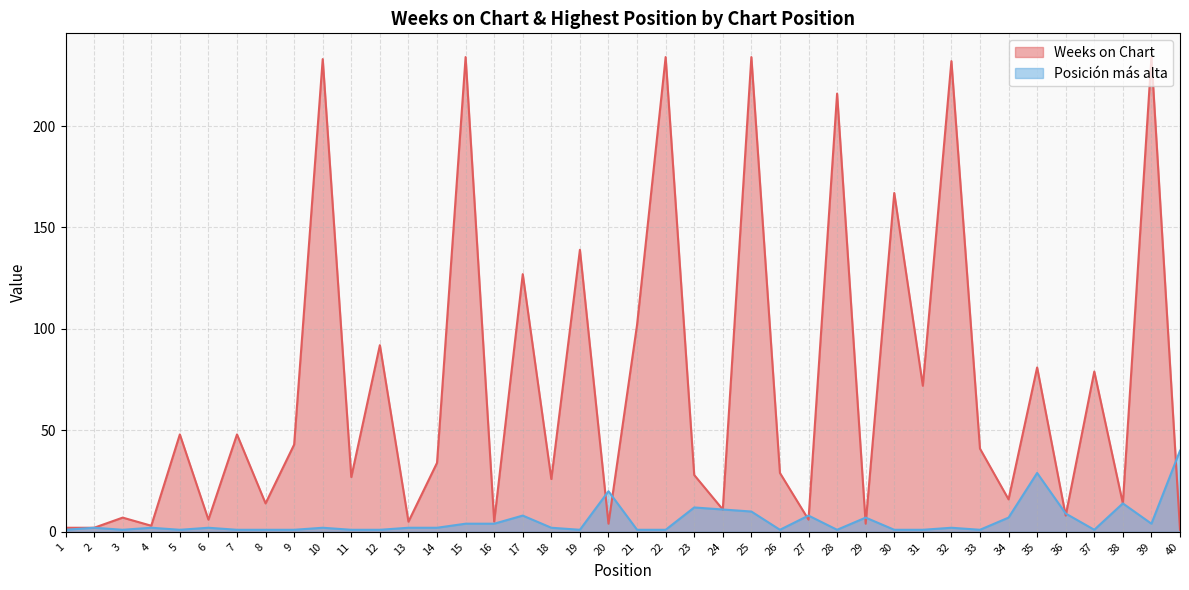

What is the difference between the maximum and second lowest values in the Weeks on Chart series?

232